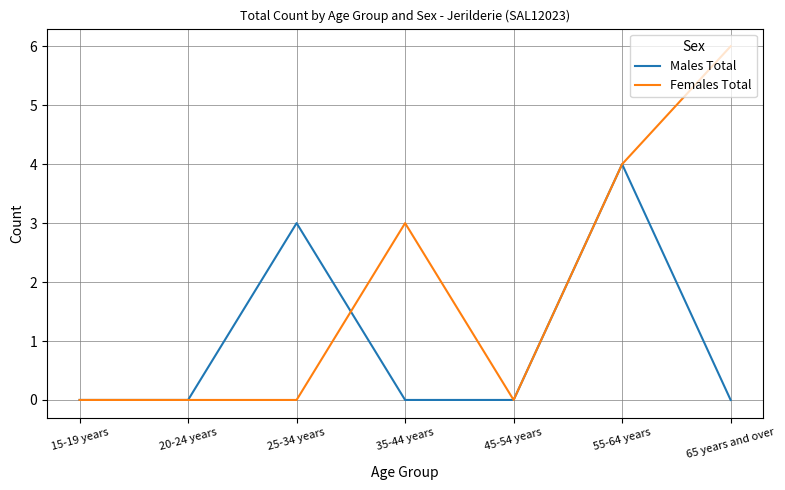

What is the maximum value shown in the chart?

6